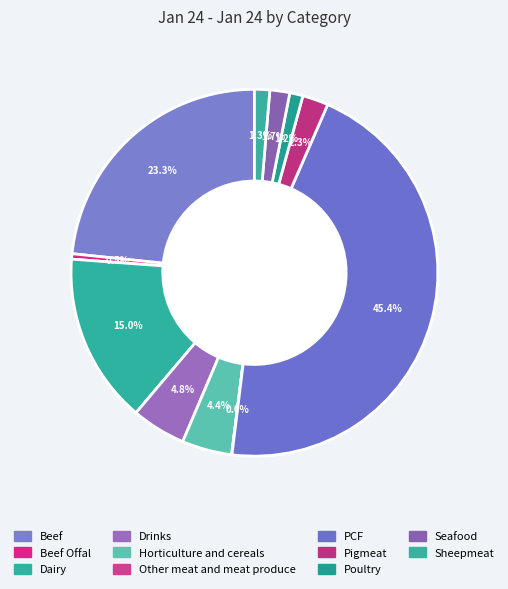

To the nearest percent, what is the average slice percentage?

9%